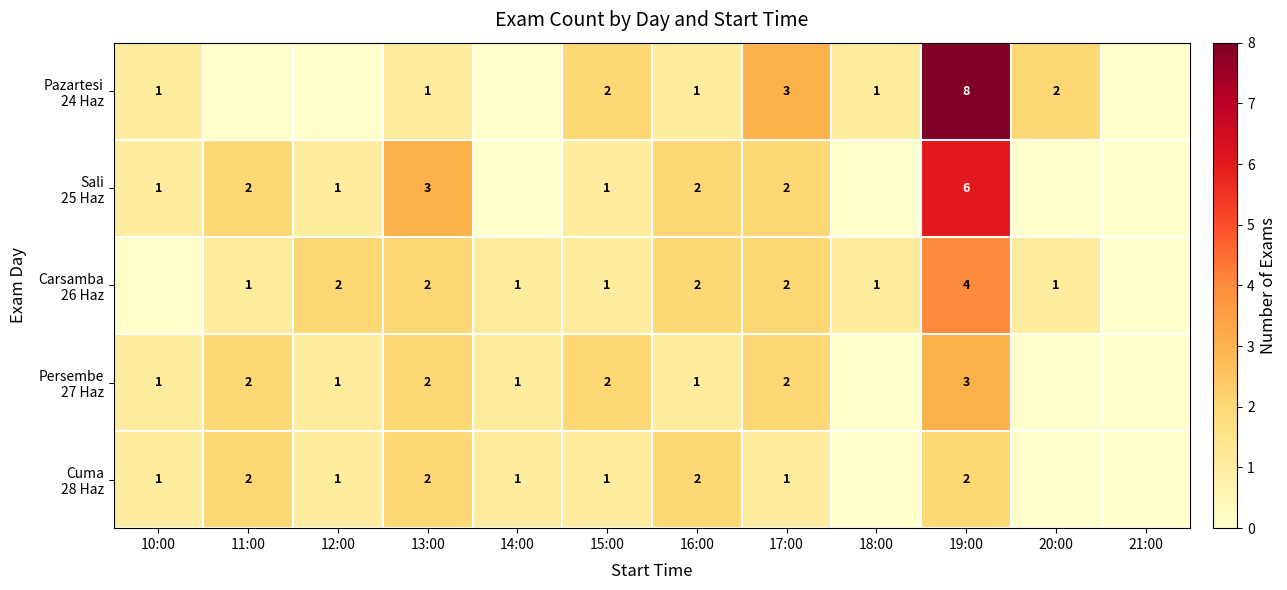

What is the difference between the maximum and minimum values in the Sali 25 Haz series?

6